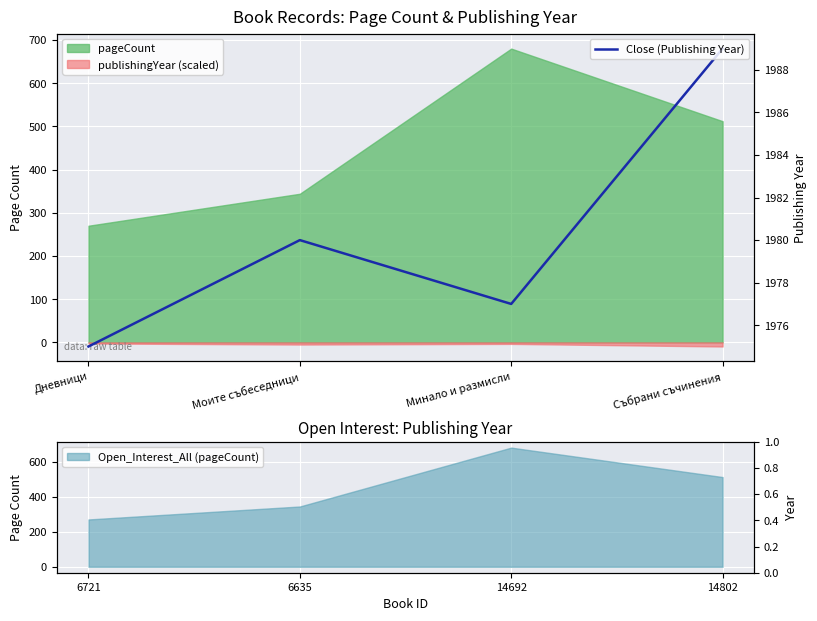

What is the sum of all values?

7921